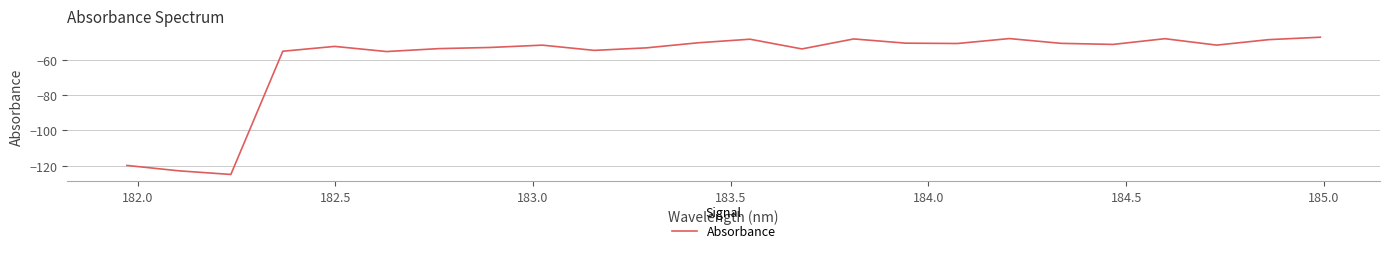

What is the average value?

-60.3